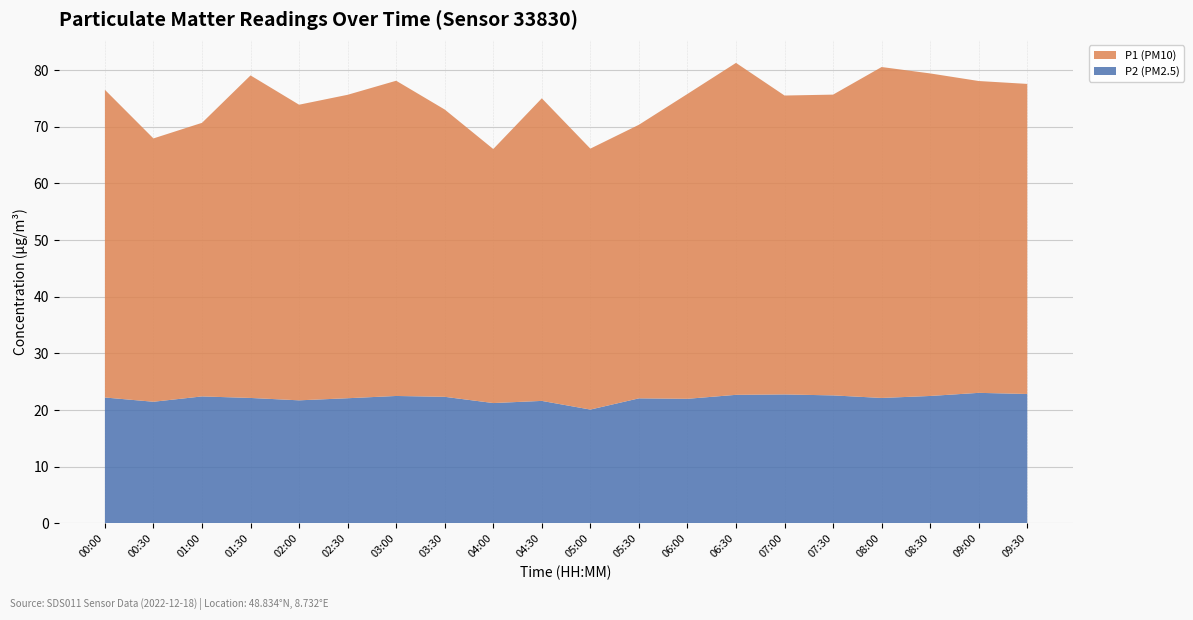

Reading right to left, transcribe all the data shown in this chart.

P2 (PM2.5): 22.9	23.1	22.5	22.1	22.6	22.8	22.7	22.0	22.1	20.1	21.6	21.2	22.4	22.5	22.1	21.7	22.1	22.4	21.5	22.2
P1 (PM10): 54.7	55.0	56.9	58.4	53.1	52.8	58.6	53.8	48.3	46.0	53.4	44.8	50.7	55.6	53.5	52.2	56.9	48.3	46.5	54.3